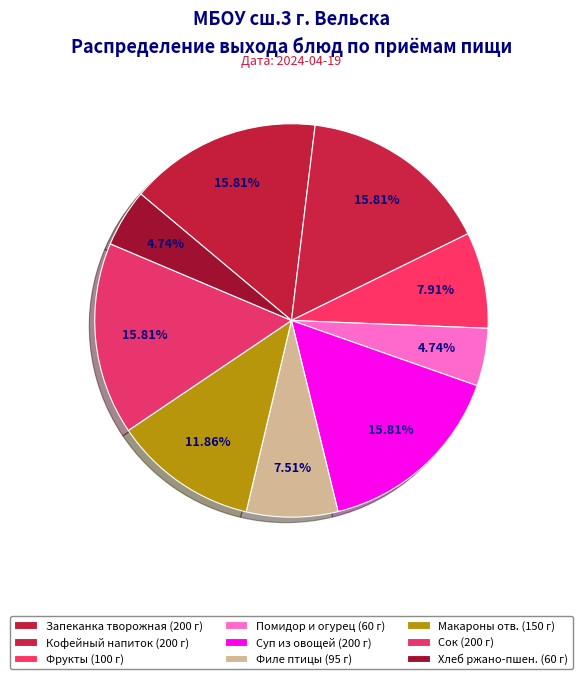

Is there any slice that represents more than half of the pie?

No